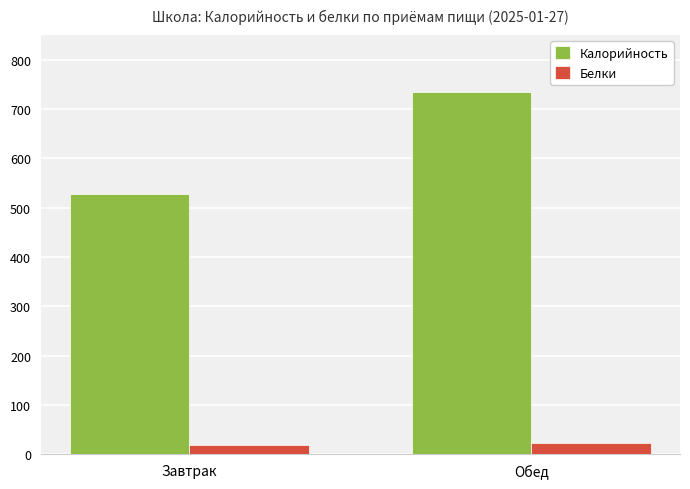

At how many categories does at least one series exceed 284?

2